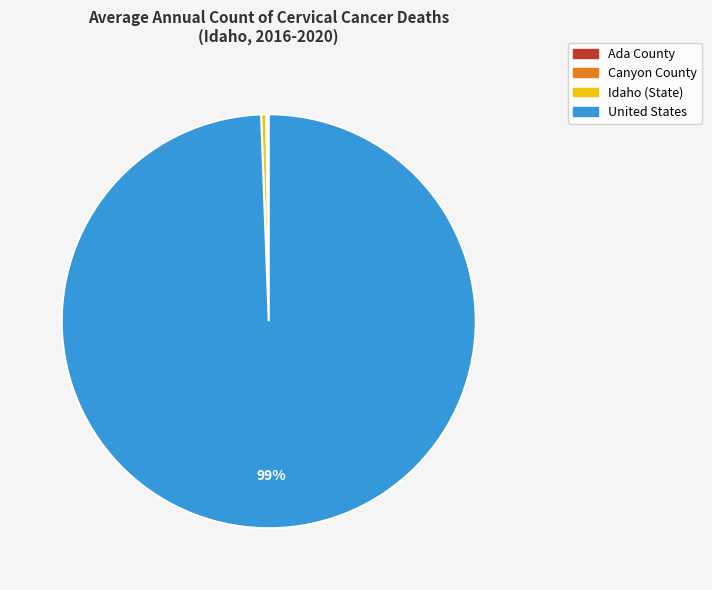

Which category has the biggest portion of the pie?

United States